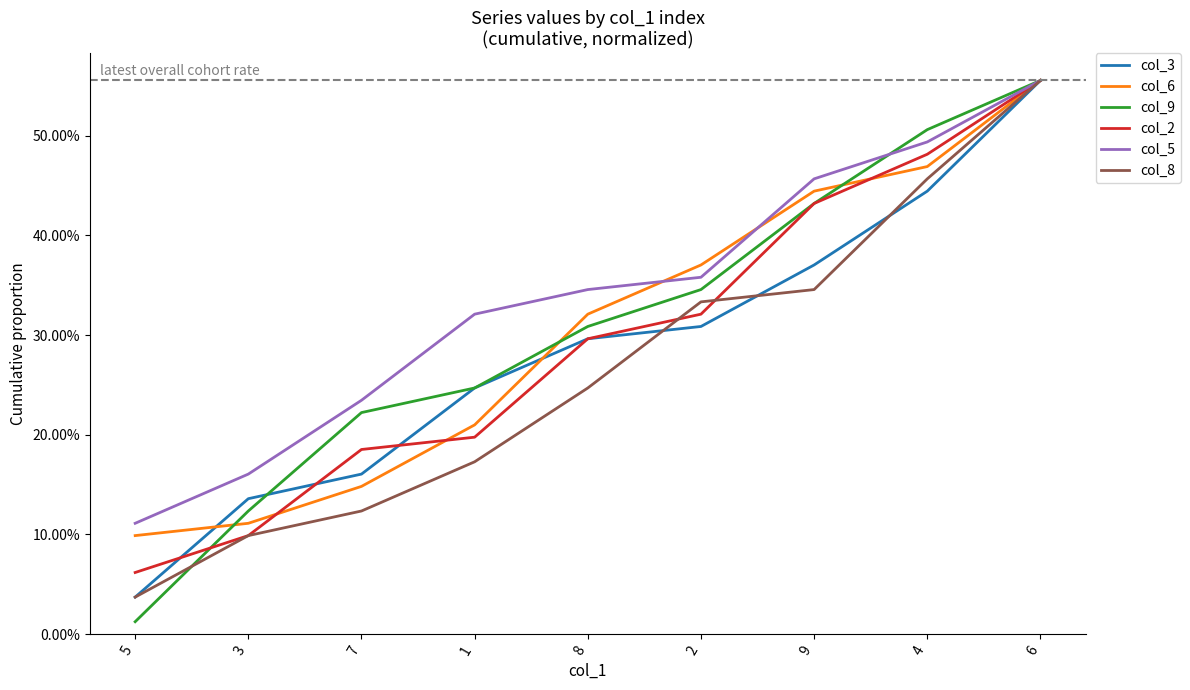

Which series ends up on top after the final intersection of col_2 and col_9?

col_9